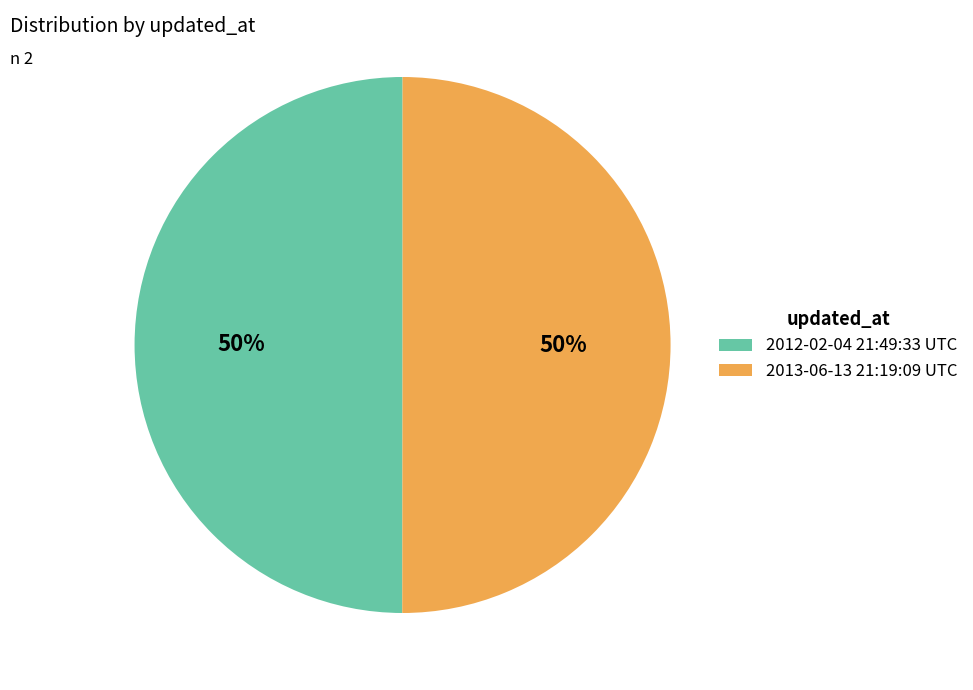

To the nearest percent, what is the combined percentage of 2013-06-13 21:19:09 UTC and 2012-02-04 21:49:33 UTC?

100%